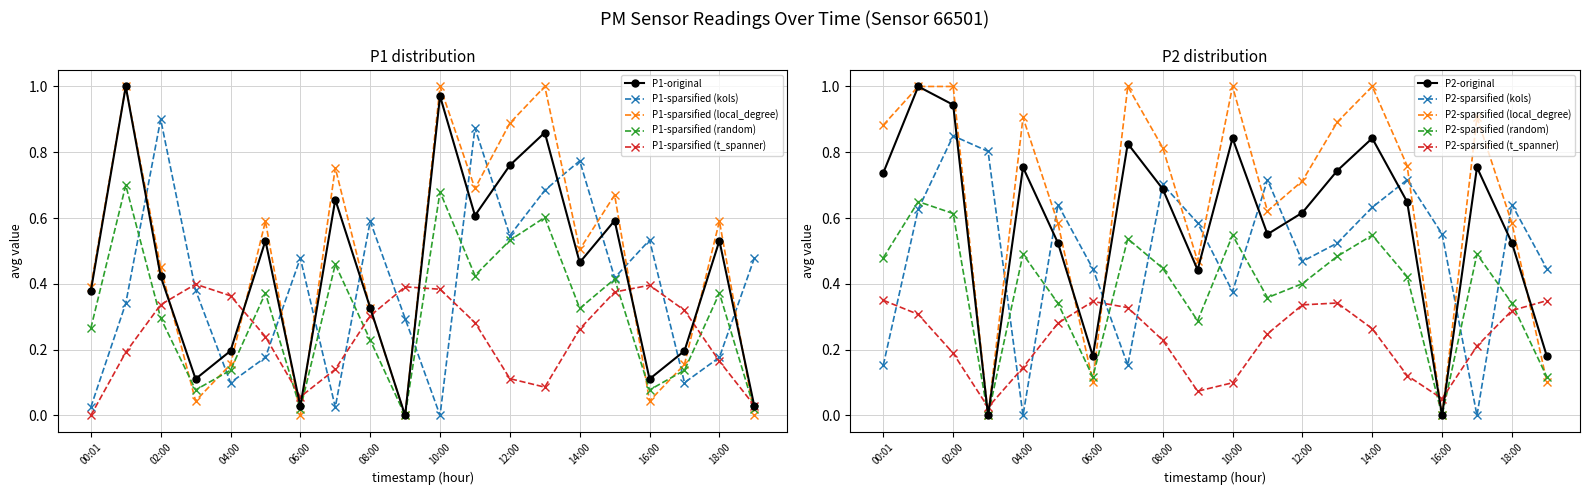

List the series in order of their overall mean, lowest first.

P1, P2